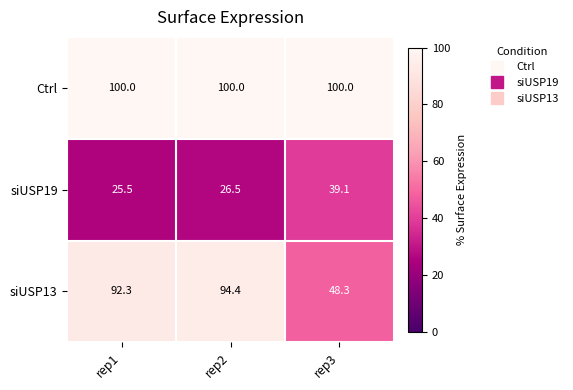

Which series changed the most between rep1 and rep2?

siUSP13